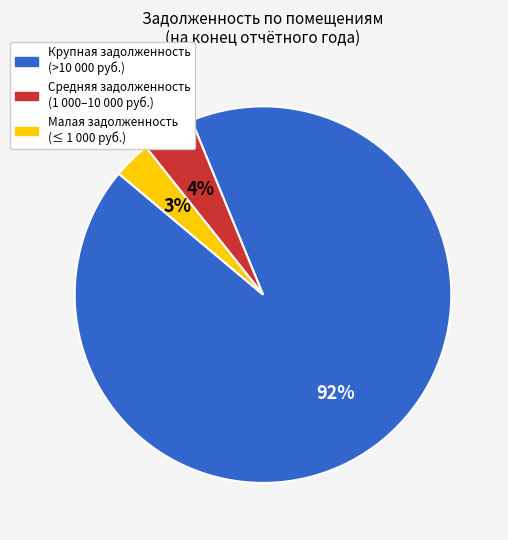

To the nearest percent, what is the average slice percentage?

33%